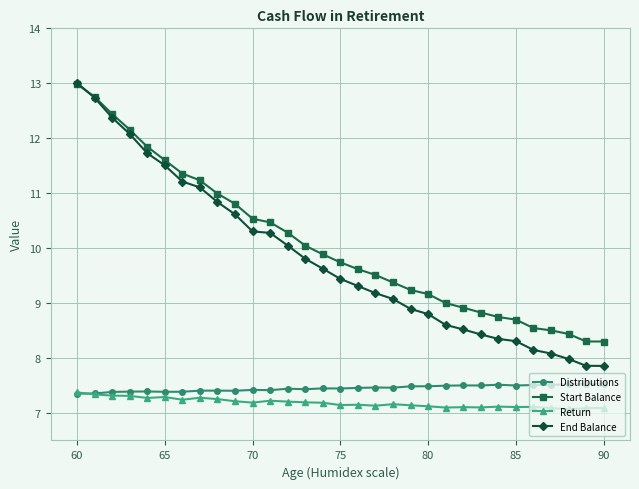

What is the value of the Return point at the 18th from the left?

7.1